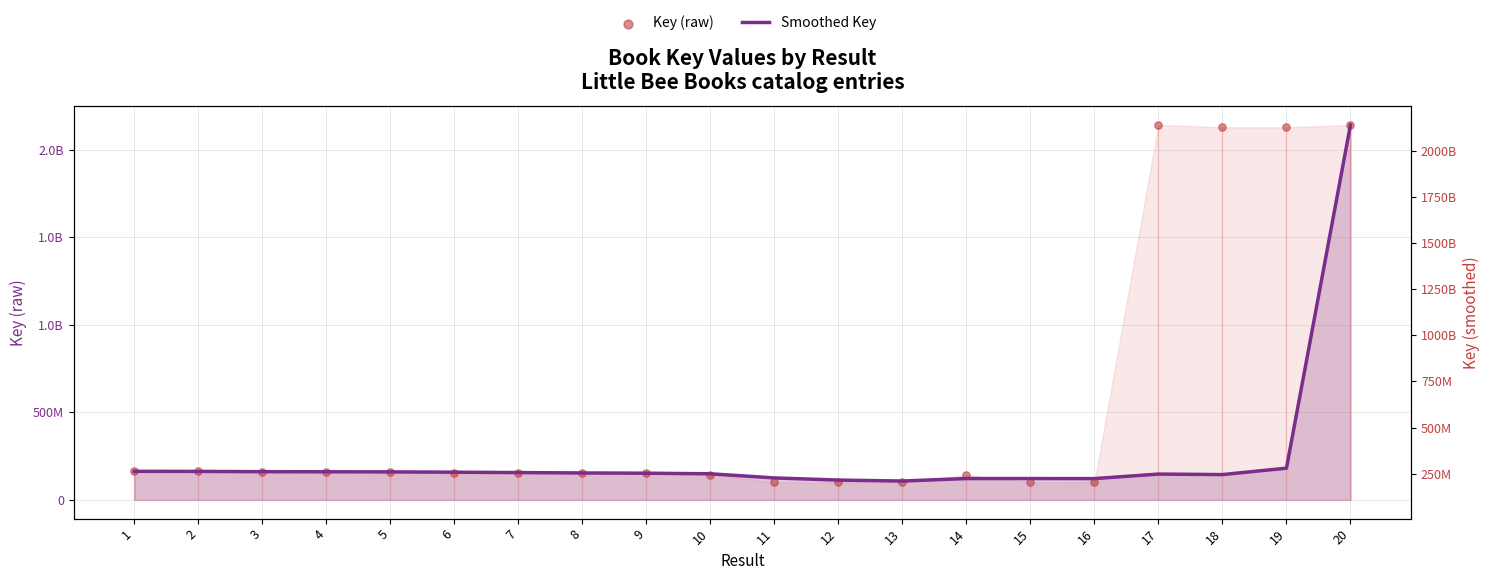

Which series contains the highest Y value?

Key (raw)